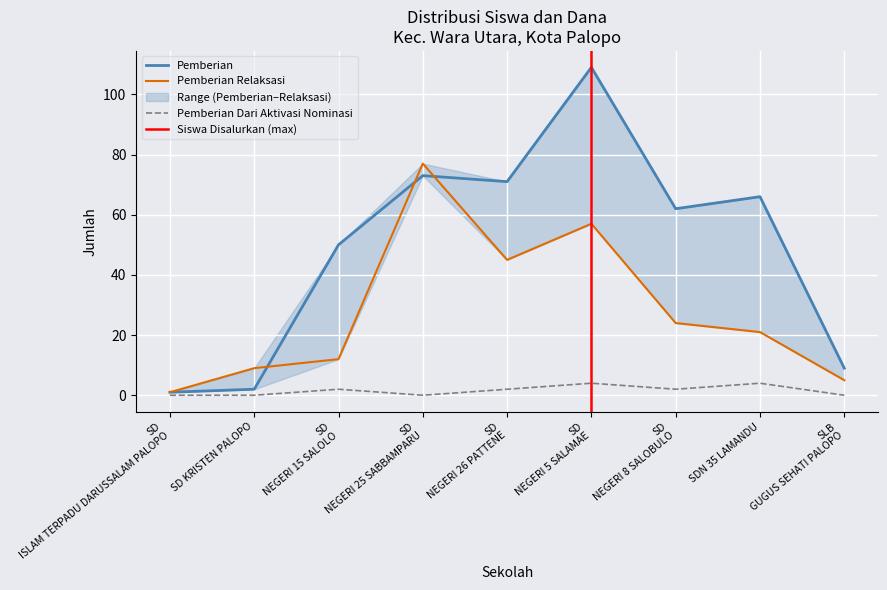

True or false: Pemberian Relaksasi and Pemberian Dari Aktivasi Nominasi intersect in this chart.

False